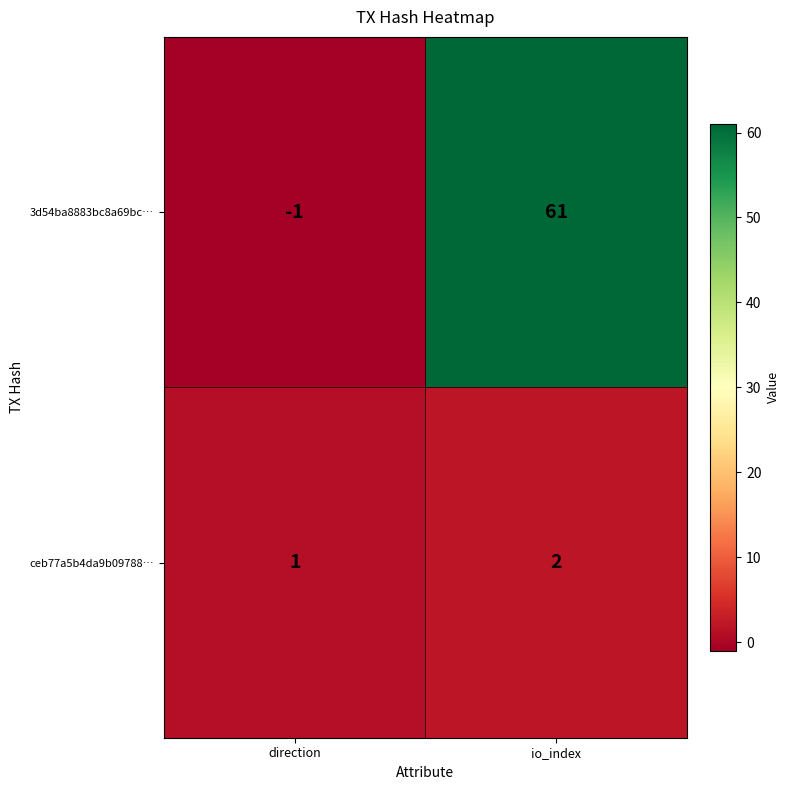

How many negative values does the 3d54ba8883bc8a69bc… series have?

1